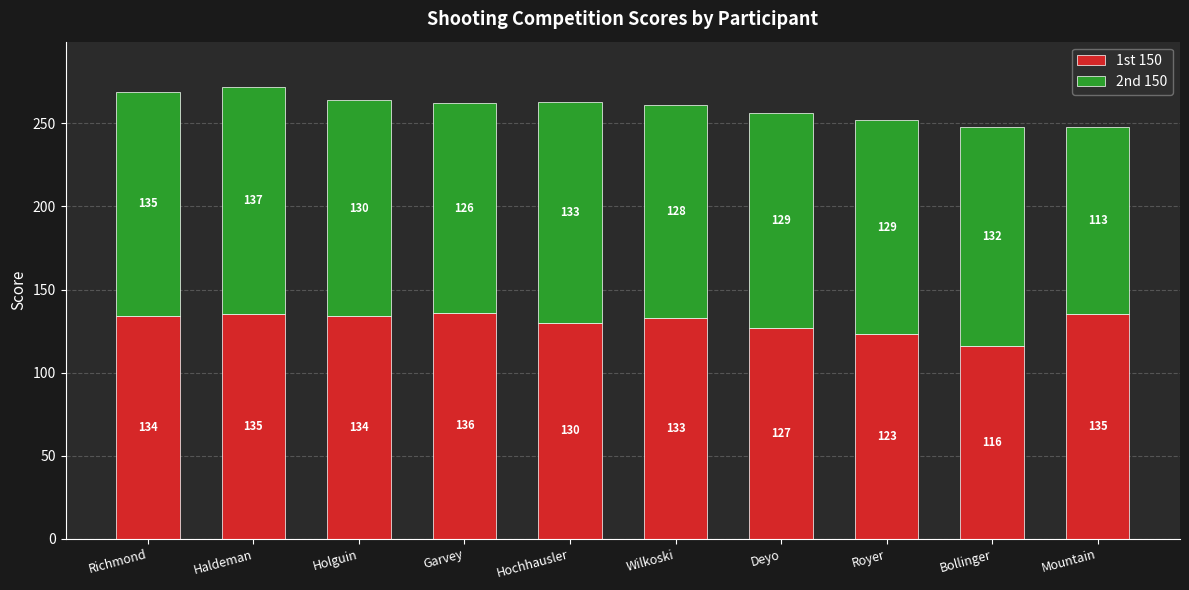

Are the bars grouped side by side (vs. stacked)?

No